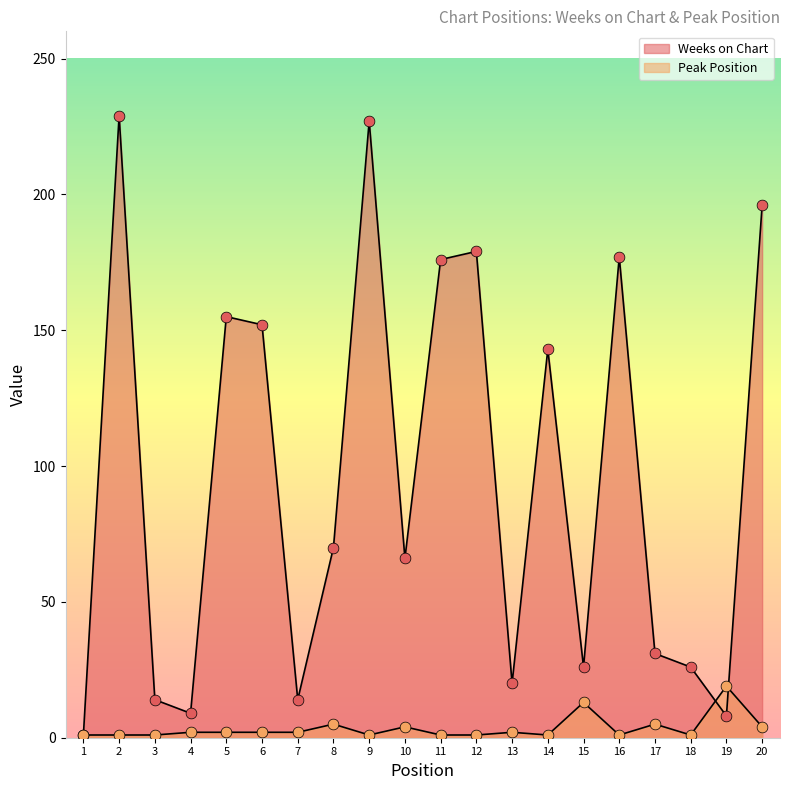

What is the total value across all series at 3?

15